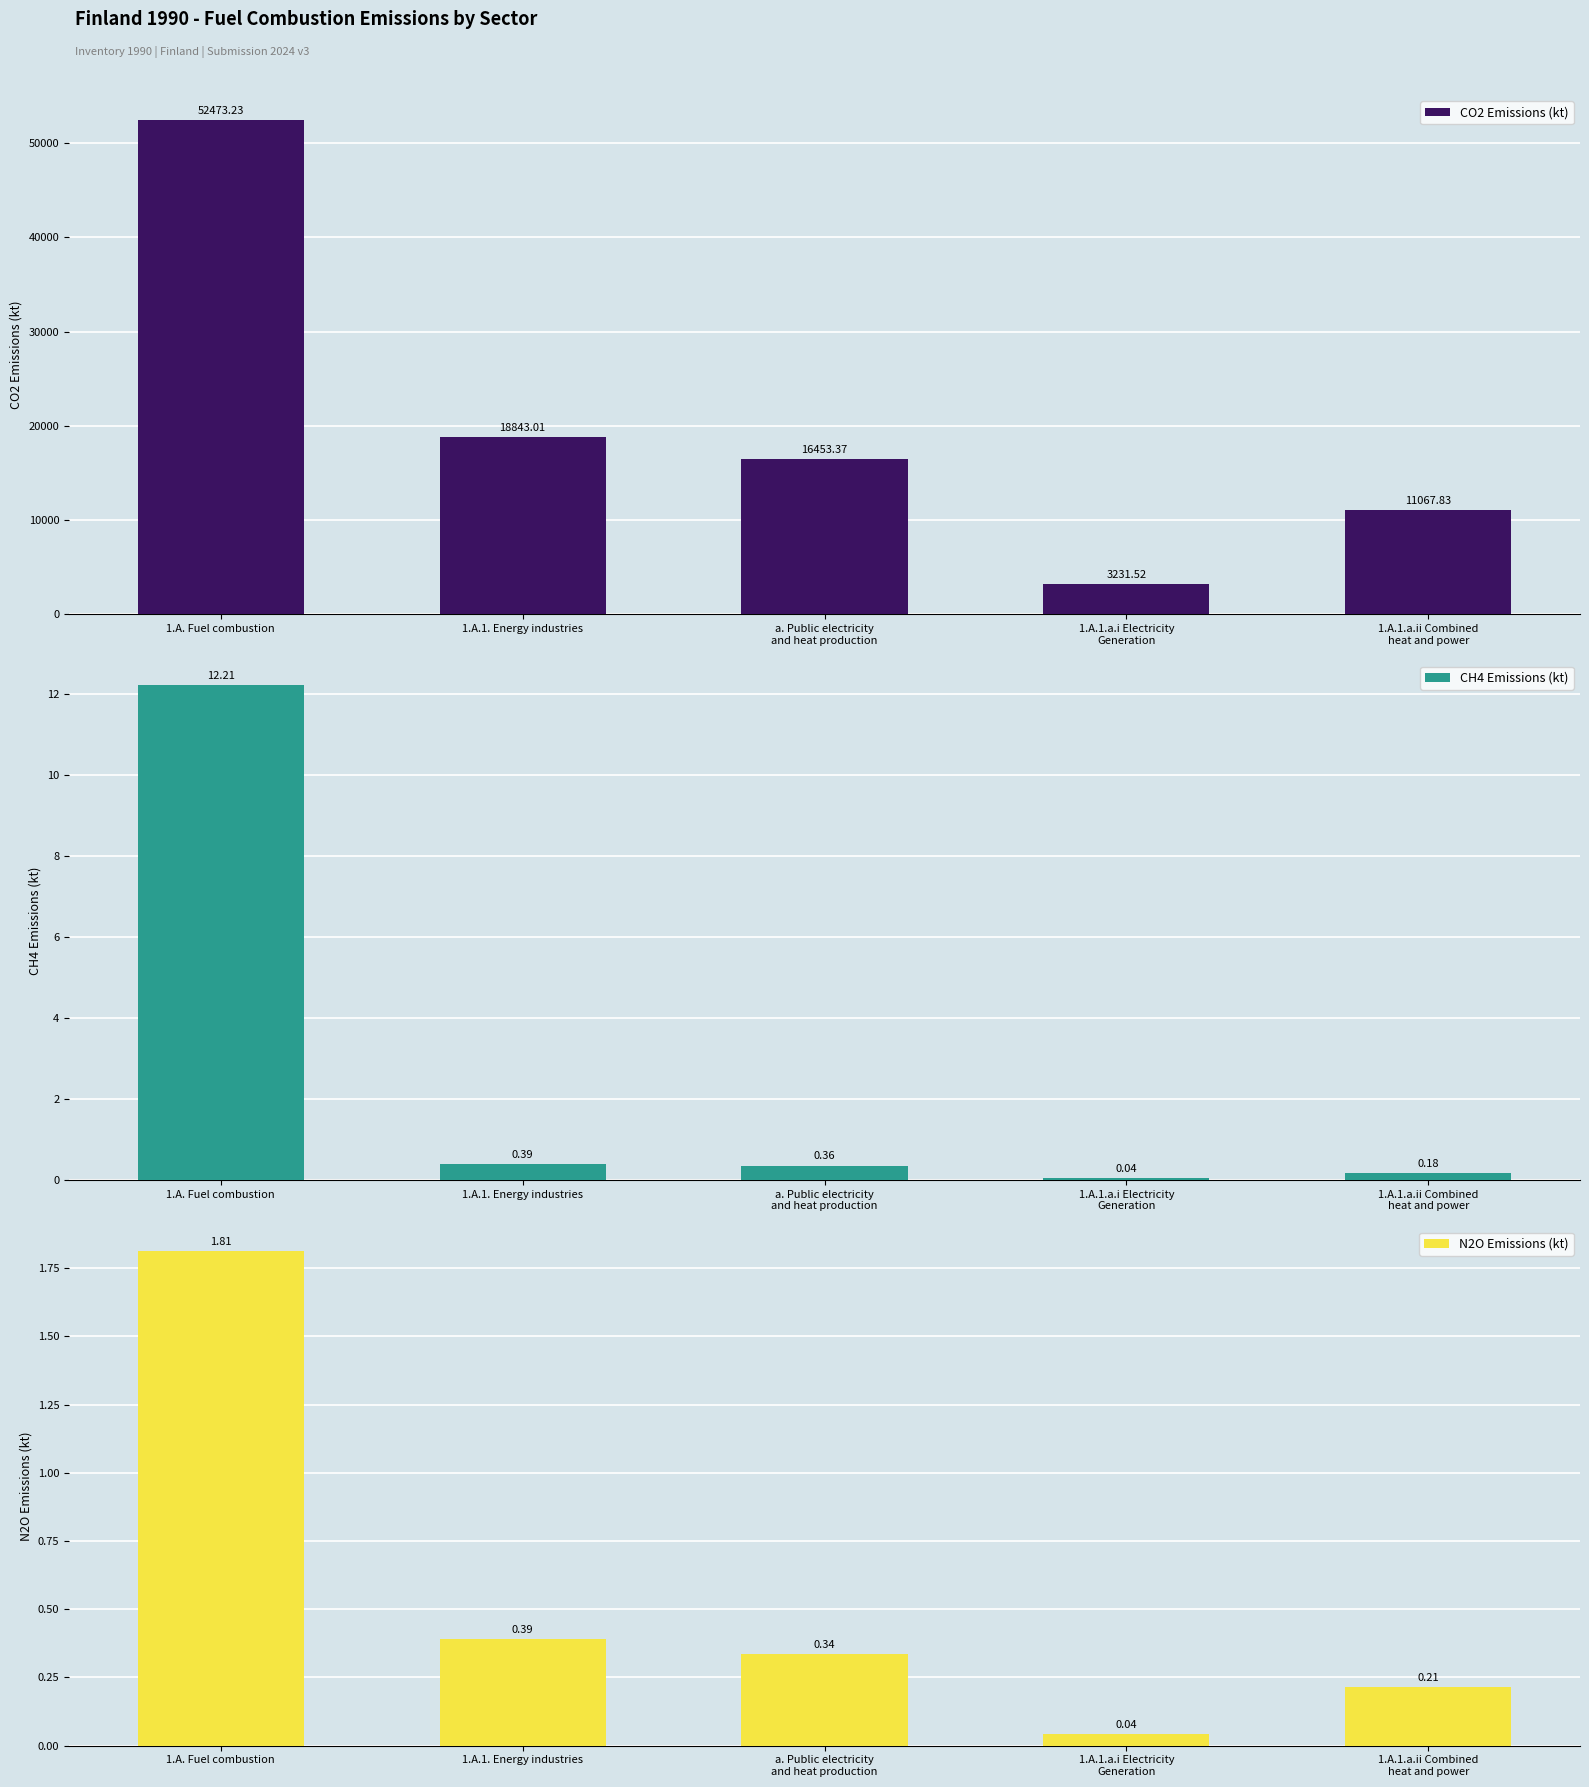

Which label corresponds to the largest value in the chart?

1.A. Fuel combustion